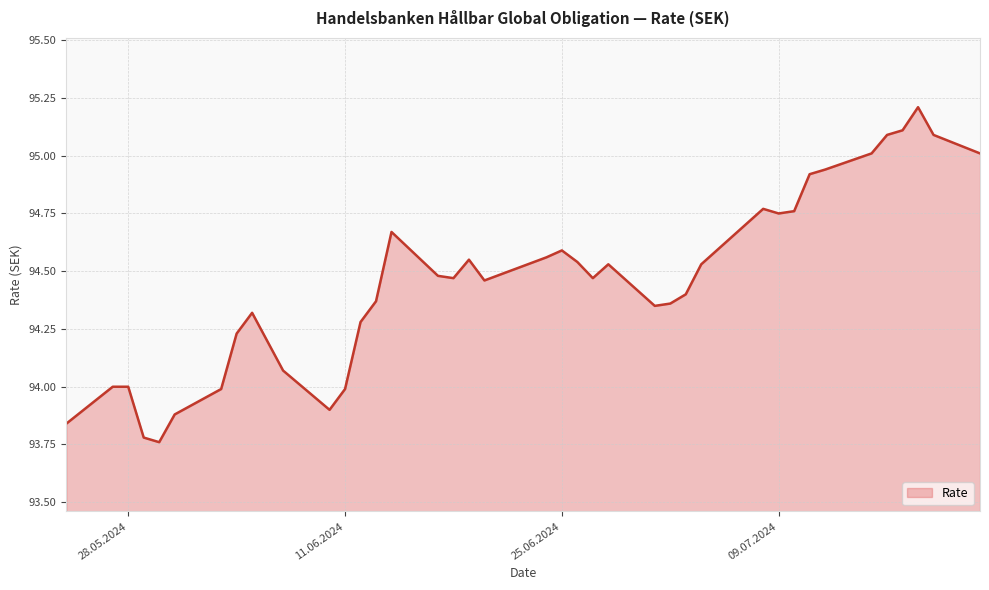

True or false: there are more than 1 points higher than both neighbors.

True